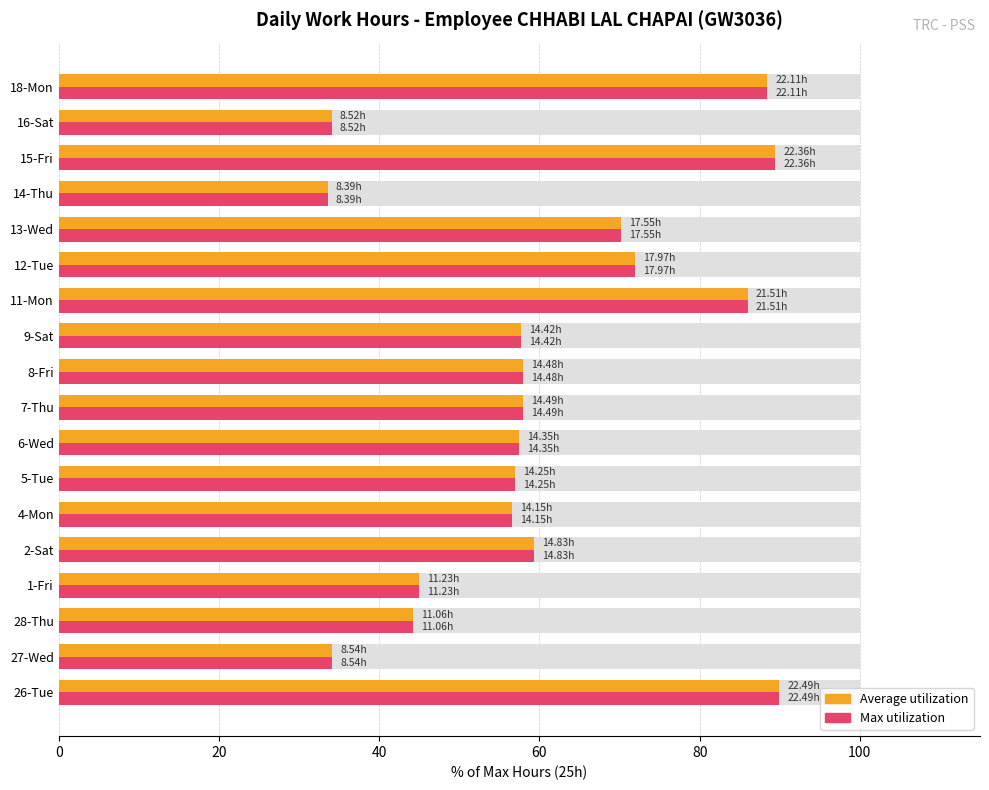

What is the minimum value shown in the chart?

33.6